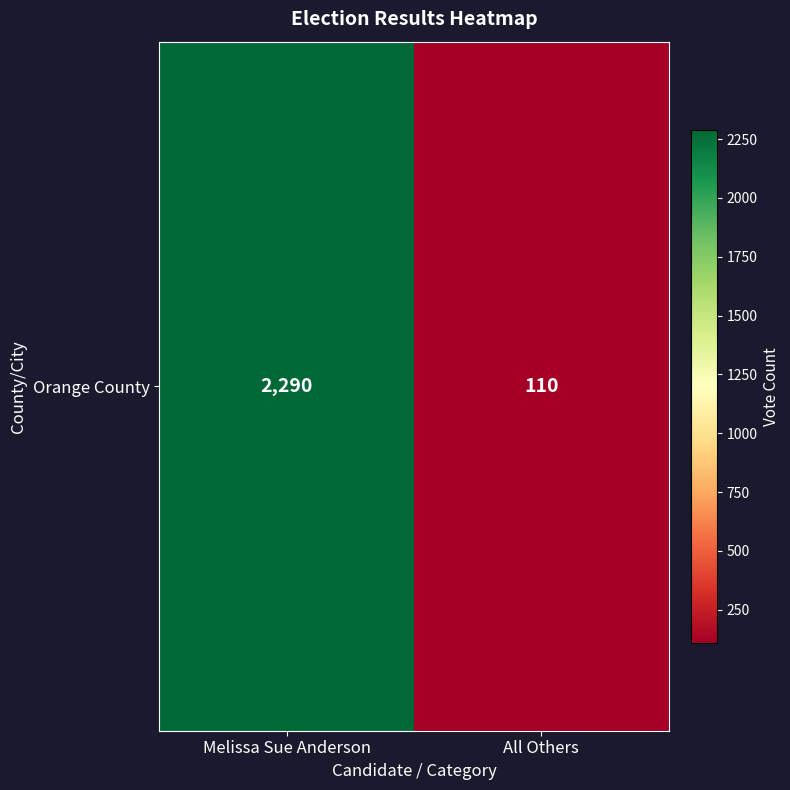

Is it true that the value at Melissa Sue Anderson is 1576?

False